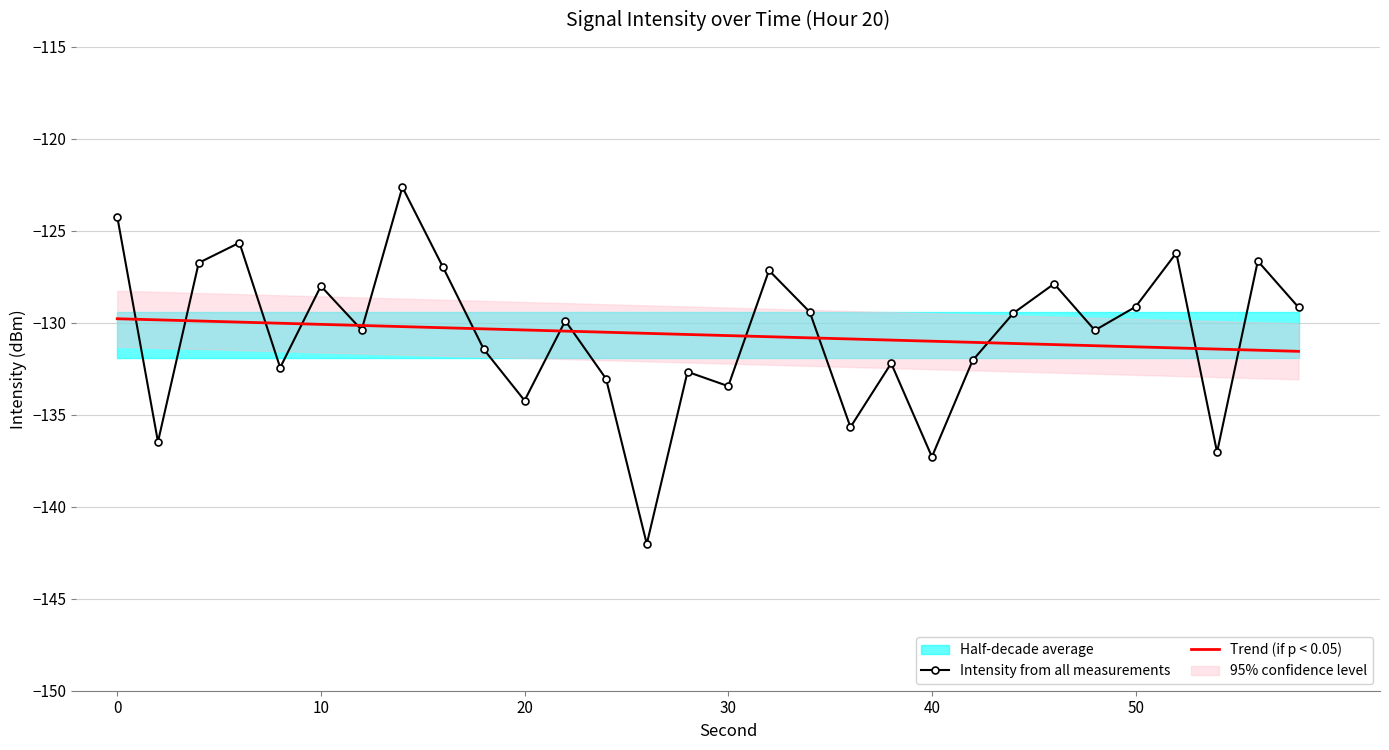

What is the lowest value of the Intensity from all measurements series?

-142.0